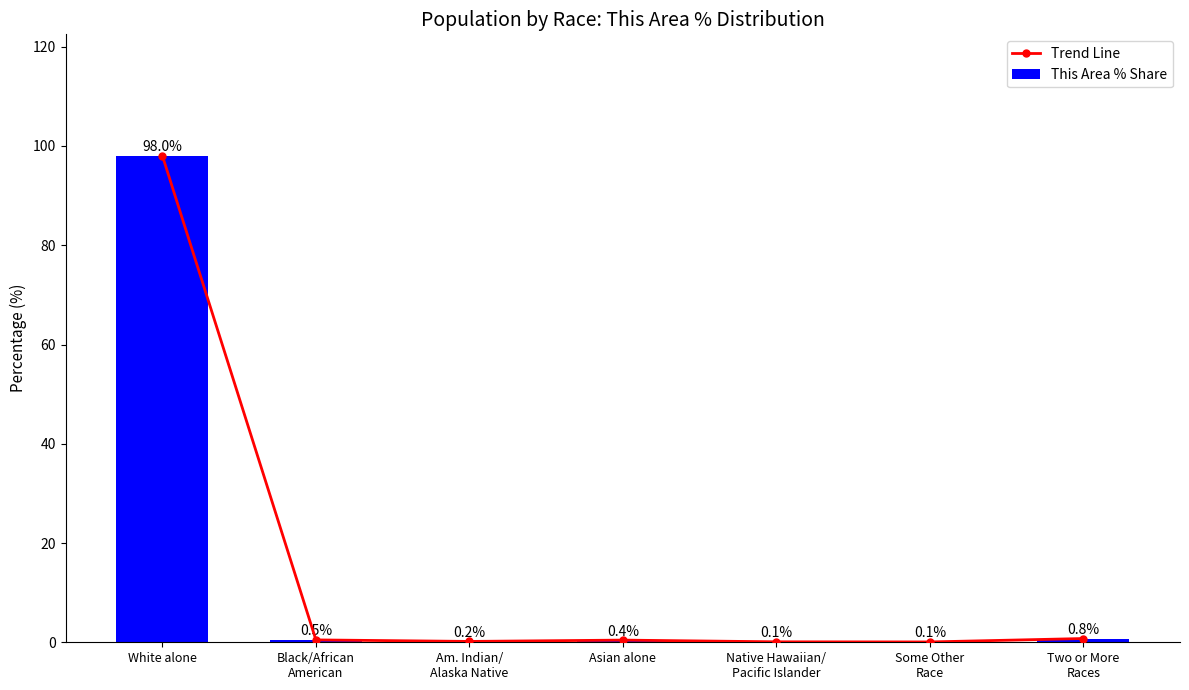

Does the chart contain stacked bars?

No